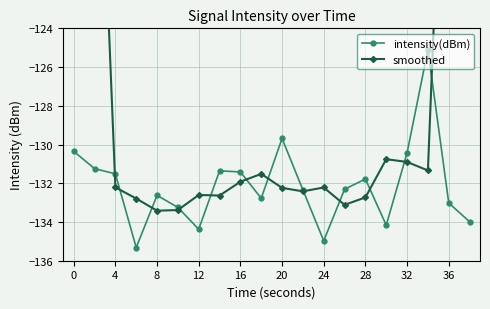

The value of intensity(dBm) at 24 is -135.0. True or false?

True